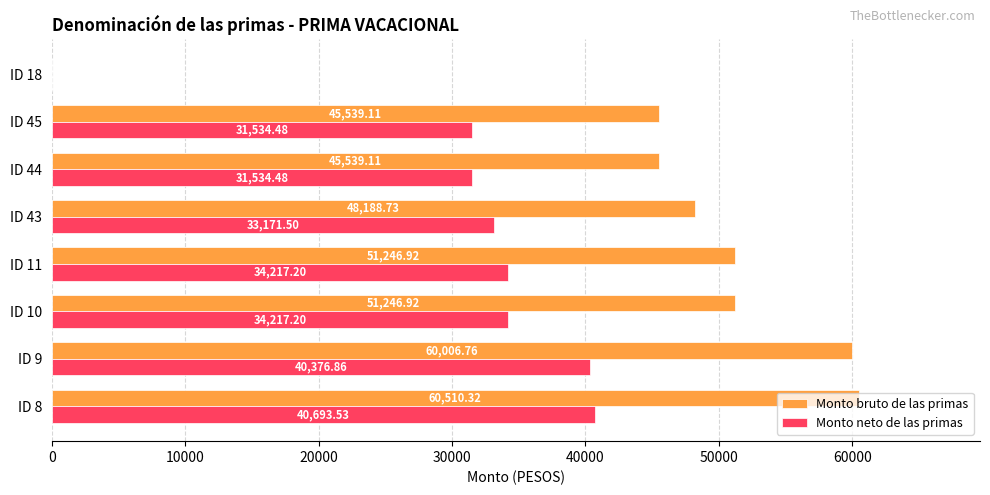

What is the sum of the Monto neto de las primas values at ID 18 and ID 45?

31534.5